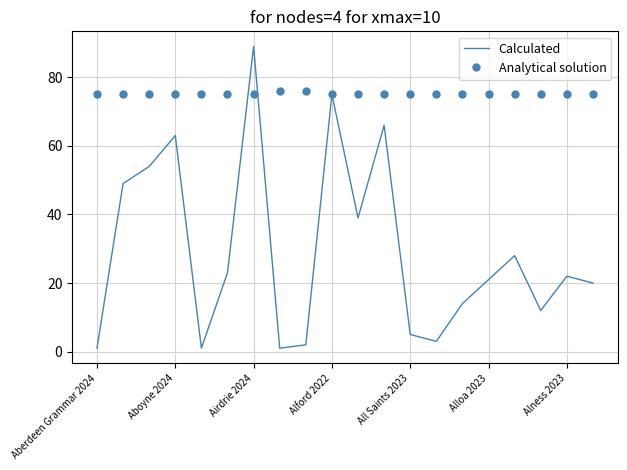

Which series has the largest range (max minus min)?

Calculated